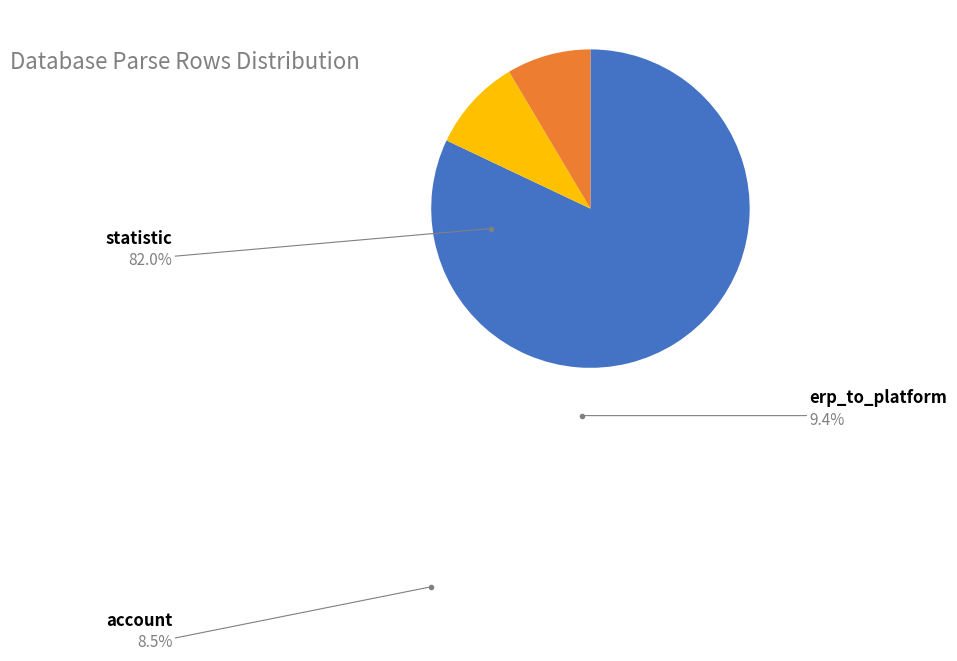

Is there a majority slice in this chart?

Yes